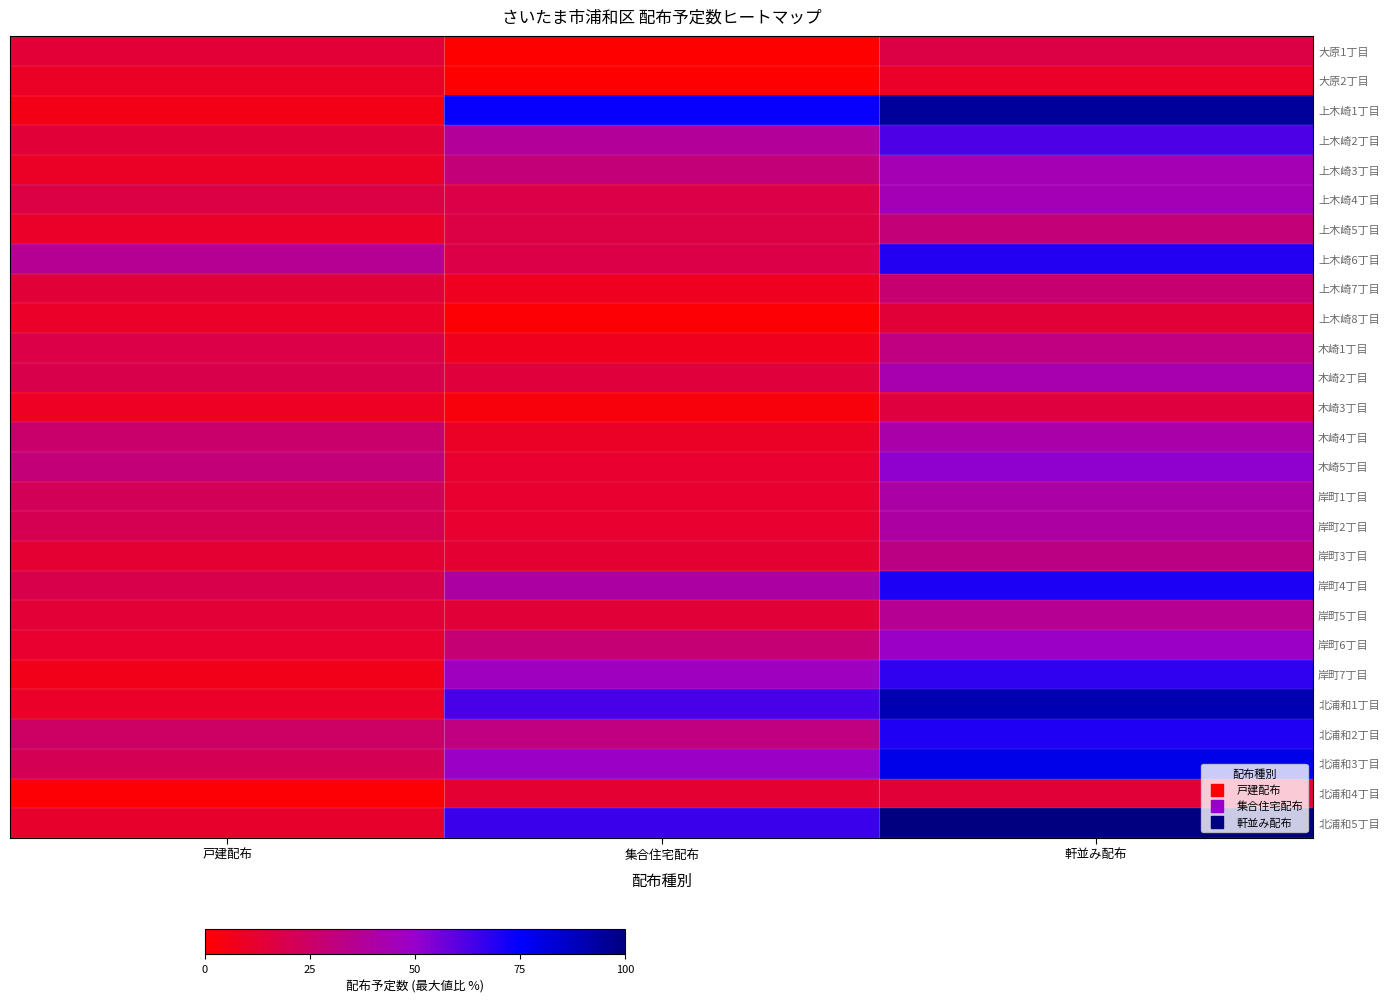

Which series changed the most between 戸建配布 and 軒並み配布?

上木崎1丁目